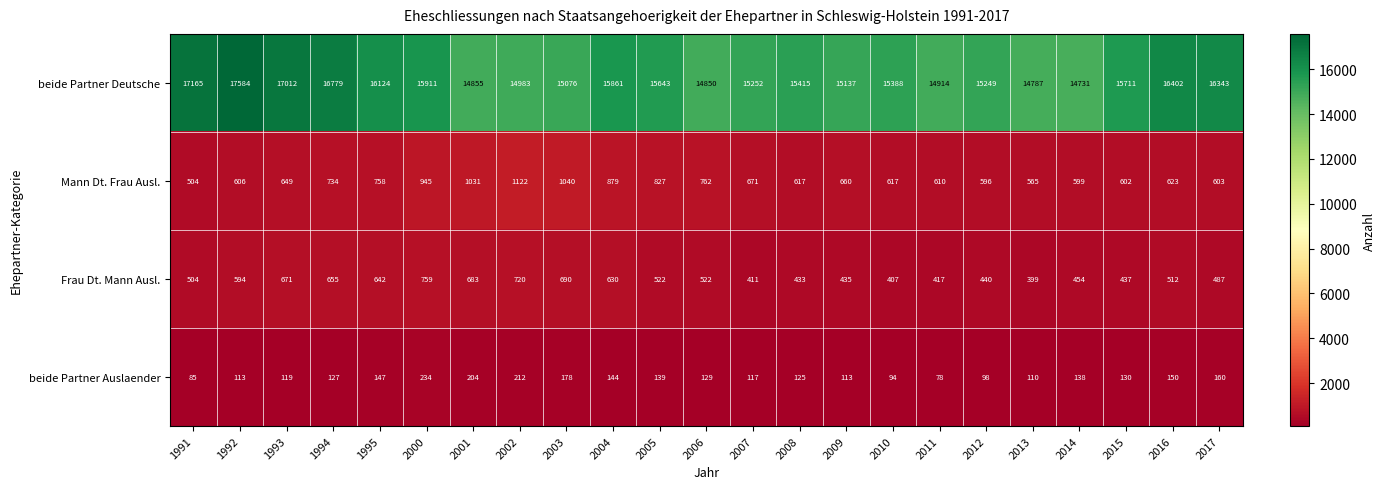

Read the Frau Dt. Mann Ausl. value at 2000, to the nearest 10.

760